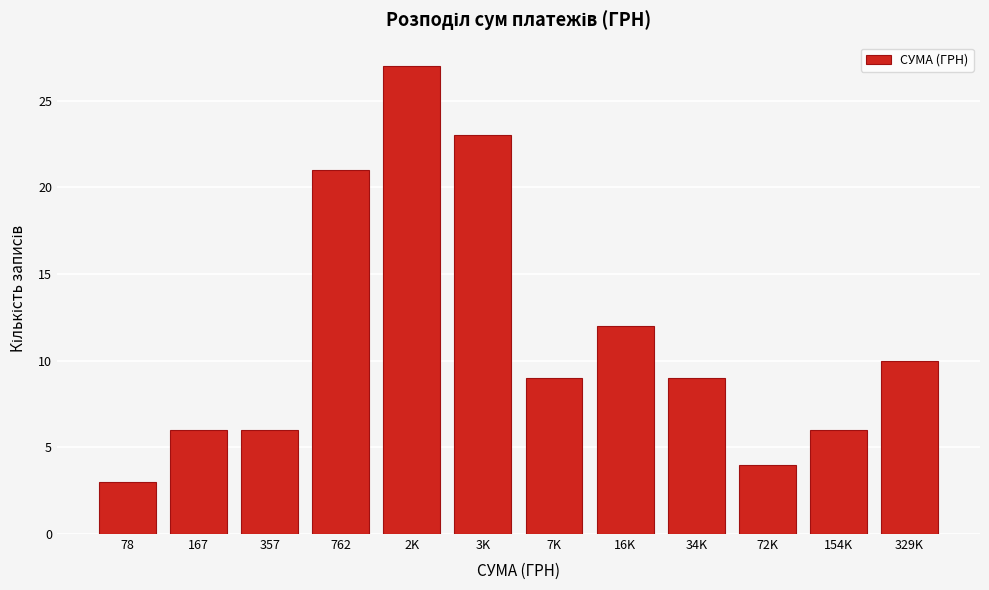

Reading left to right, what are all the values shown in this chart?

78=3	167=6	357=6	762=21	2K=27	3K=23	7K=9	16K=12	34K=9	72K=4	154K=6	329K=10